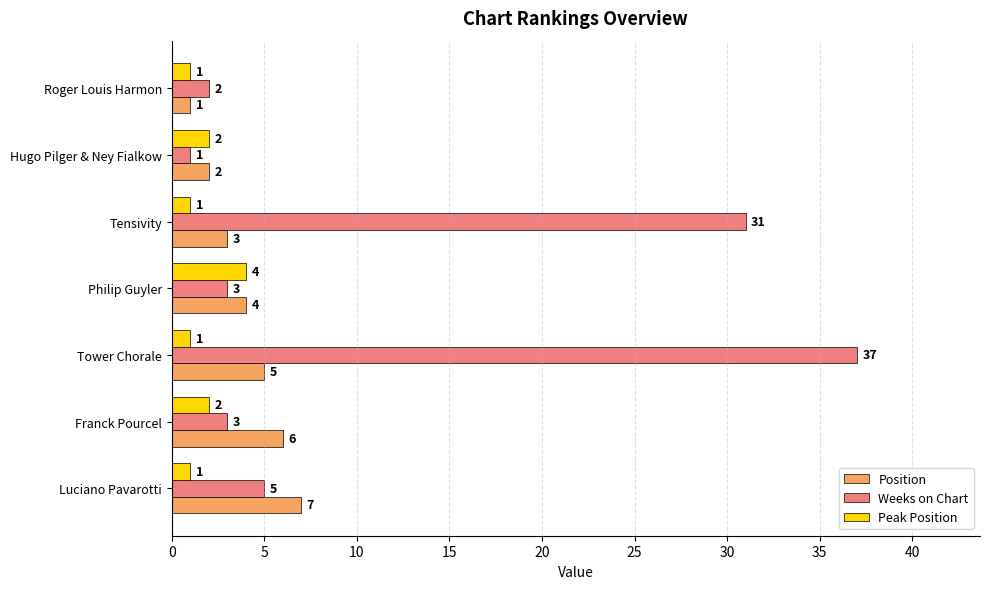

Which series changed the most between Tensivity and Philip Guyler?

Weeks on Chart